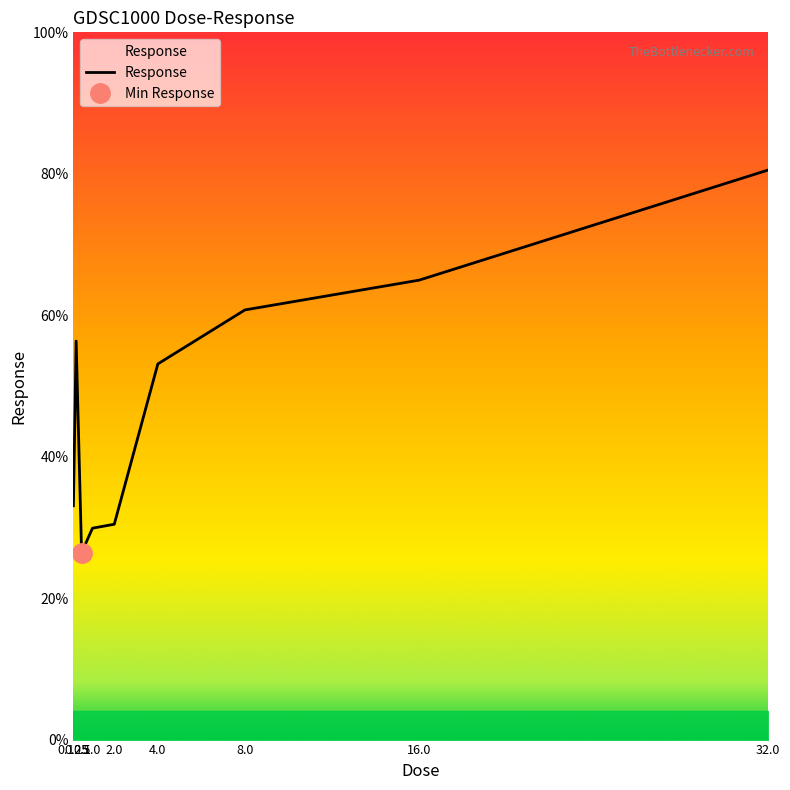

What is the ratio of the value at 0.25 to the value at 0.5?

1.2